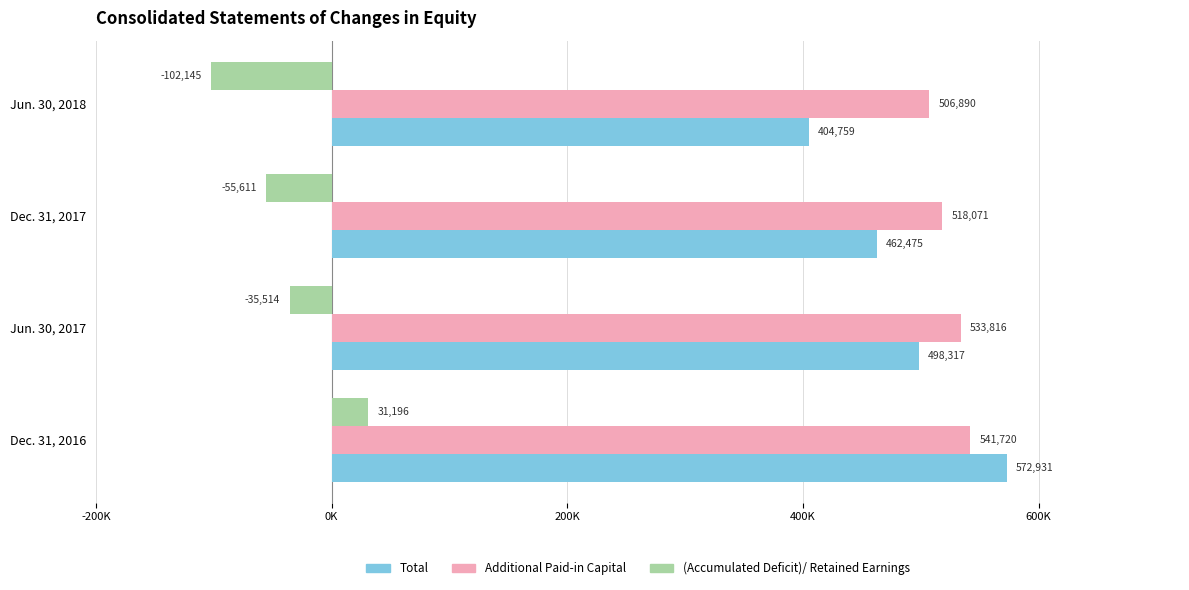

What is the greatest value displayed?

572931